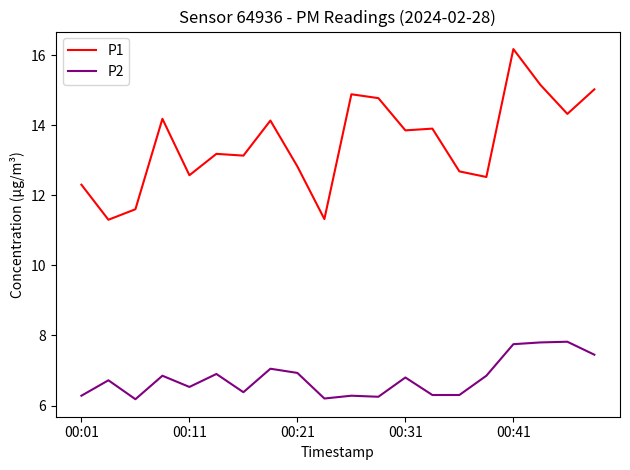

What is the smallest value displayed?

6.2